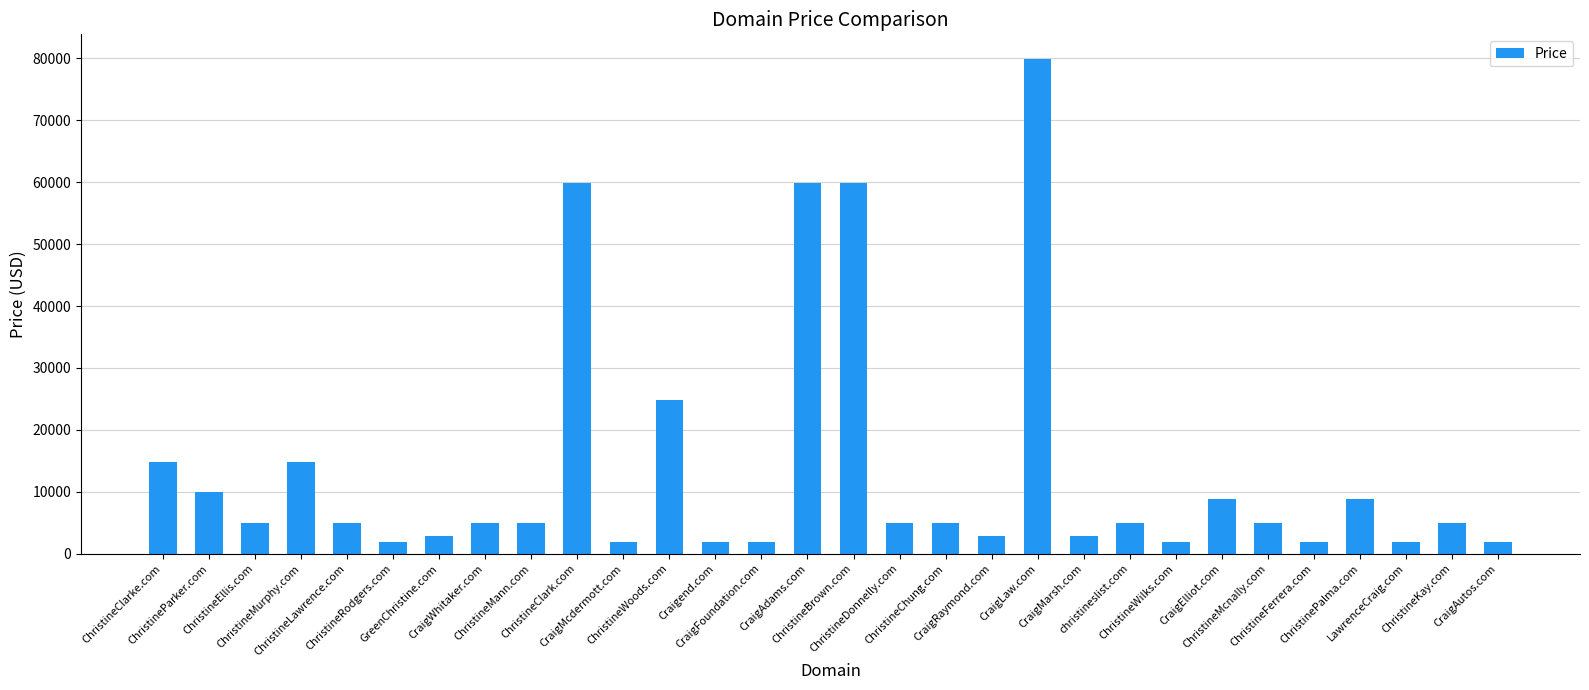

What is the difference between the second highest and minimum values?

58000